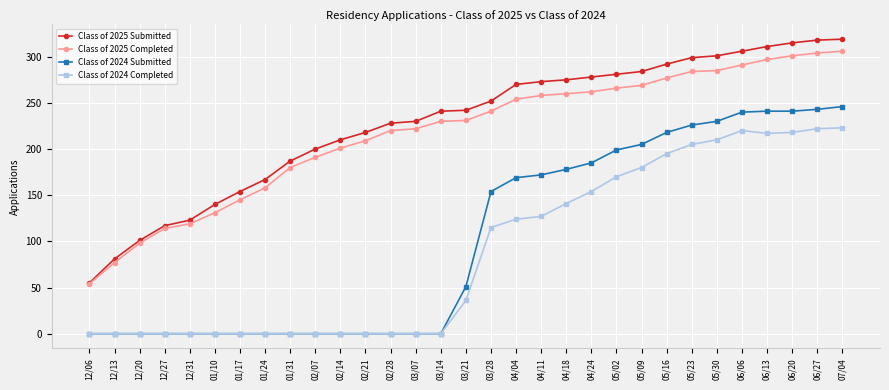

Which series has the largest total across all categories?

Class of 2025 Submitted